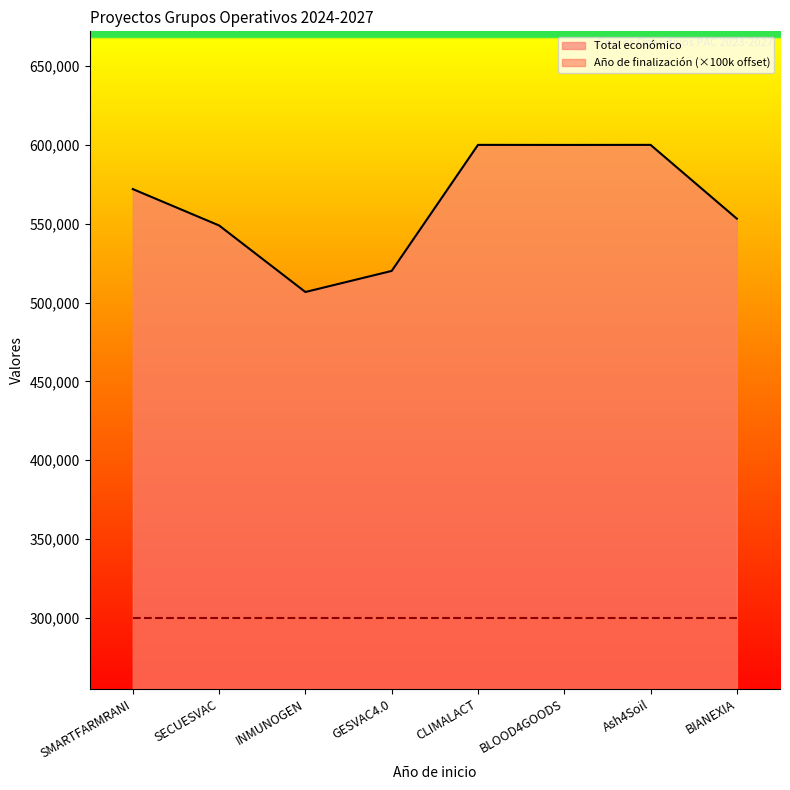

What is the ratio of the value at SMARTFARMRANI to the value at Ash4Soil?

1.0